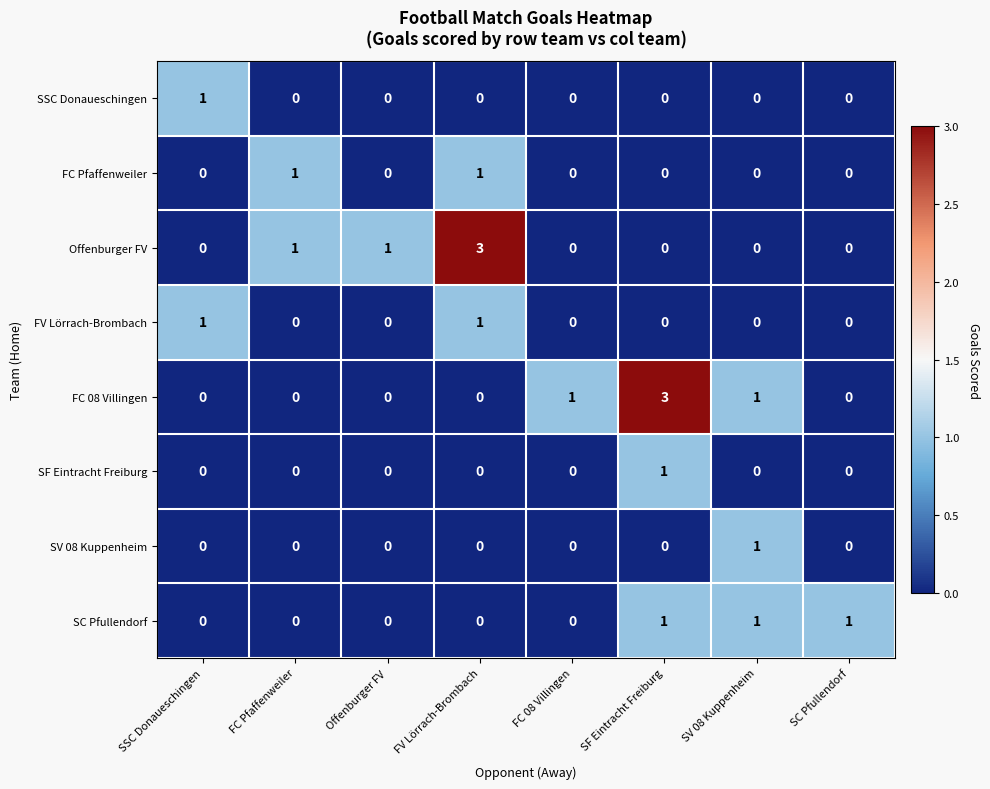

What is the total value across all series at SV 08 Kuppenheim?

3